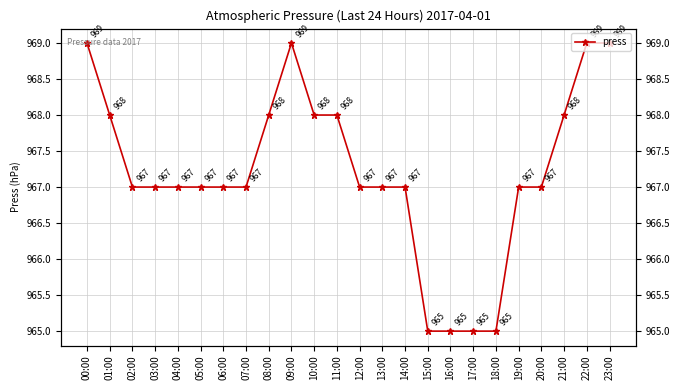

Where does the data first go above 967?

00:00